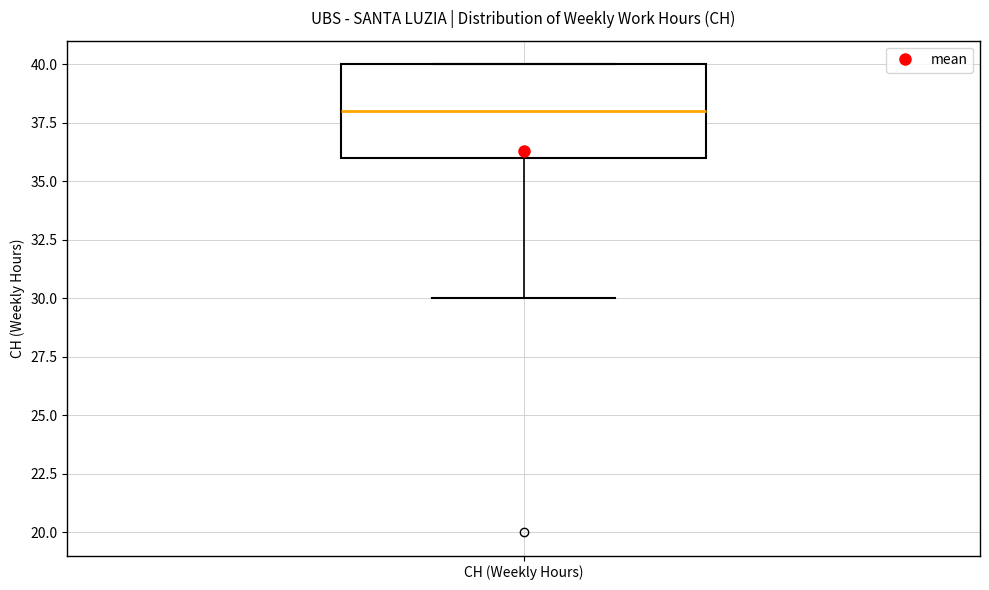

Transcribe this box plot: give where the median line is, the range the box spans, and where the two whiskers end, as read against the y-axis. The values are not printed on the chart, so give them approximately, as read against the axis.

median 38, box 36 to 40, whiskers 30 to 40